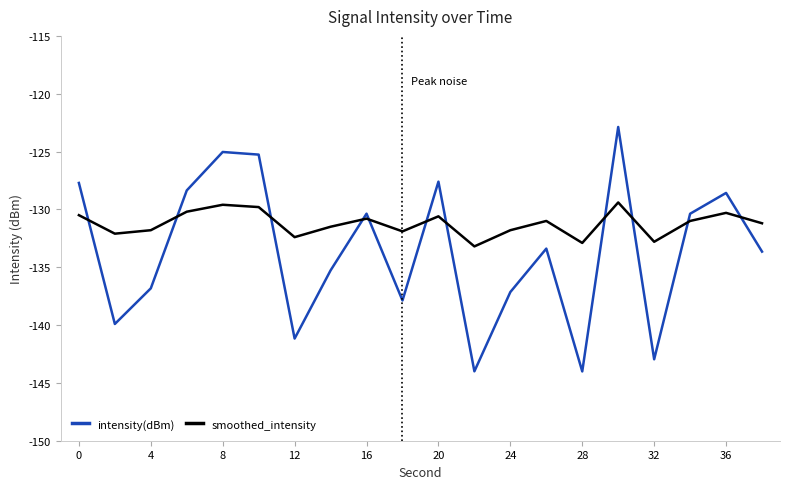

True or false: smoothed_intensity and intensity(dBm) intersect in this chart.

True